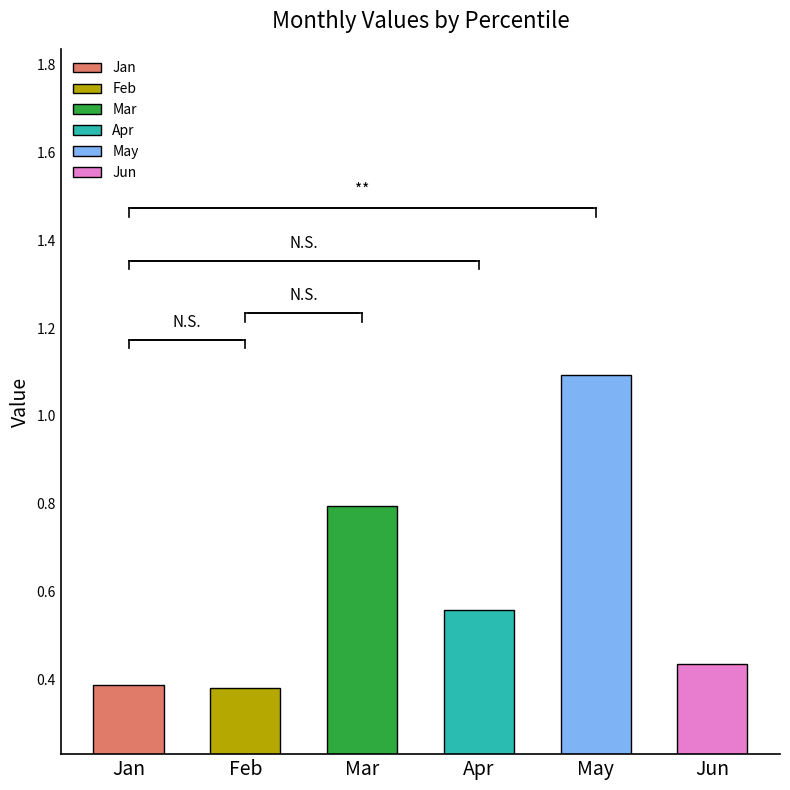

What are all the series names shown in the legend?

Jan, Feb, Mar, Apr, May, Jun